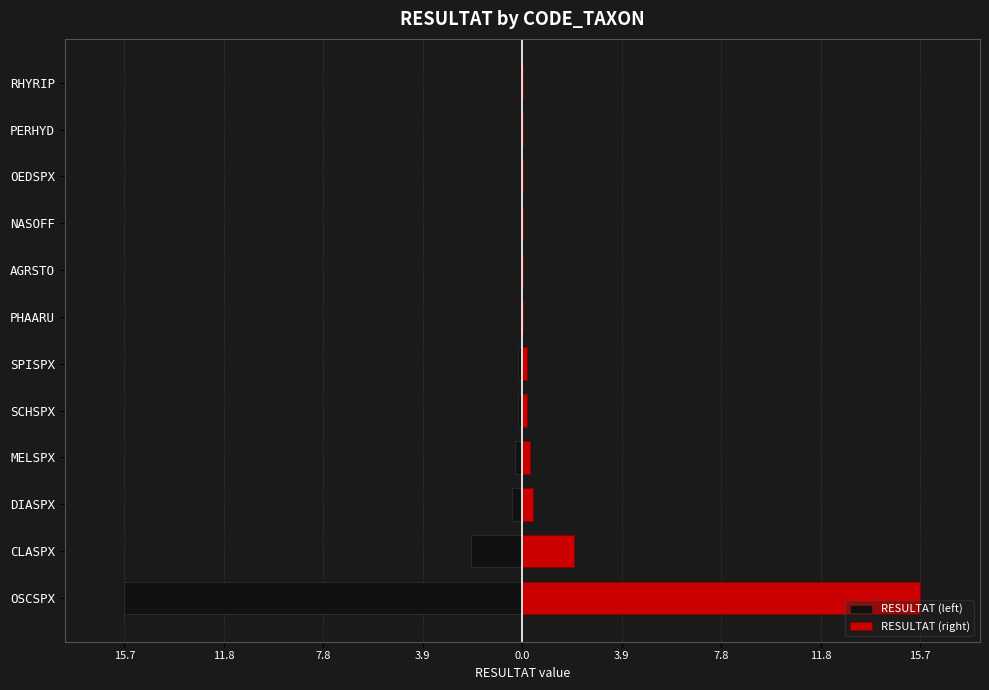

How many data points does each series have?

12